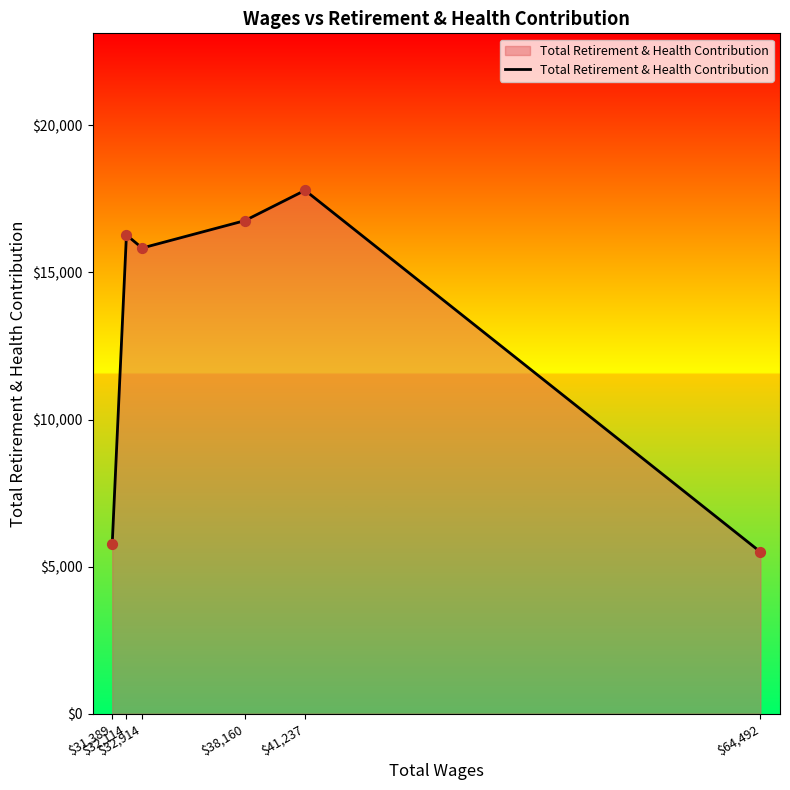

Which has a higher value, $31,389 or $41,237?

$41,237